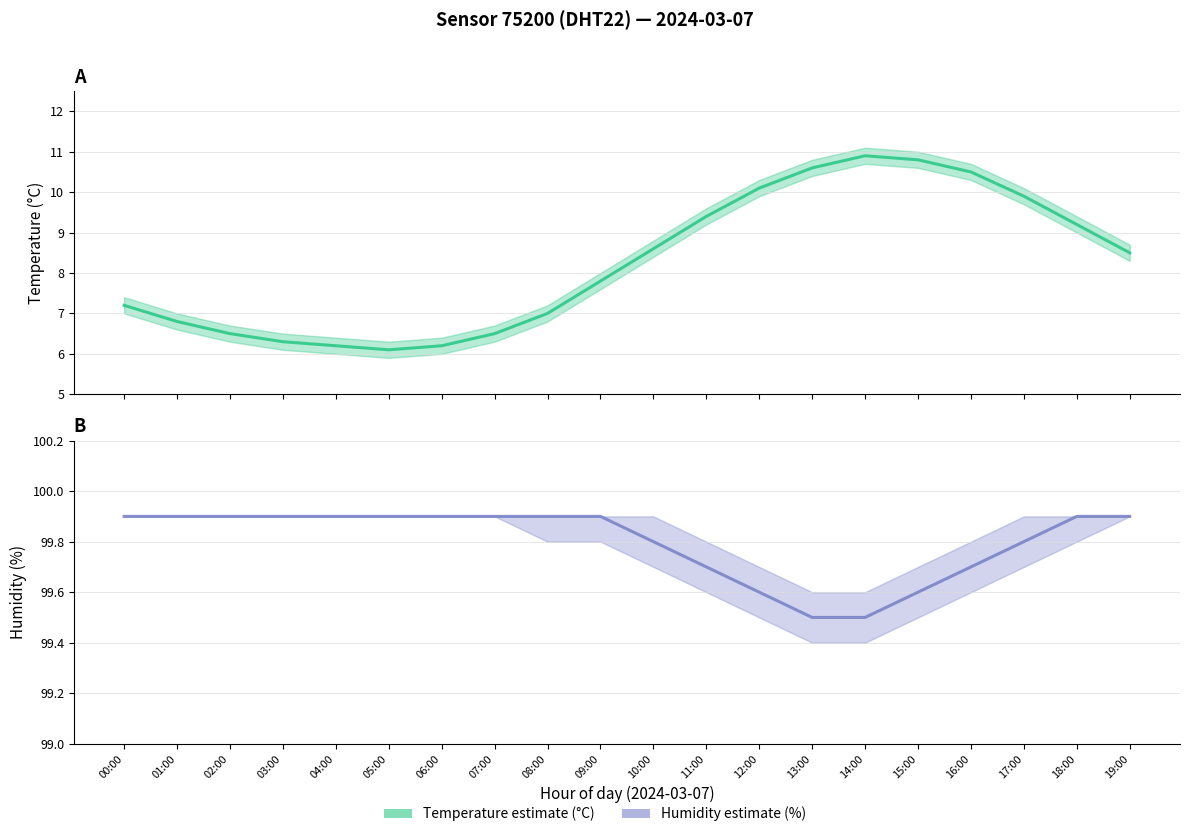

Which series changed the most between 06:00 and 11:00?

temperature